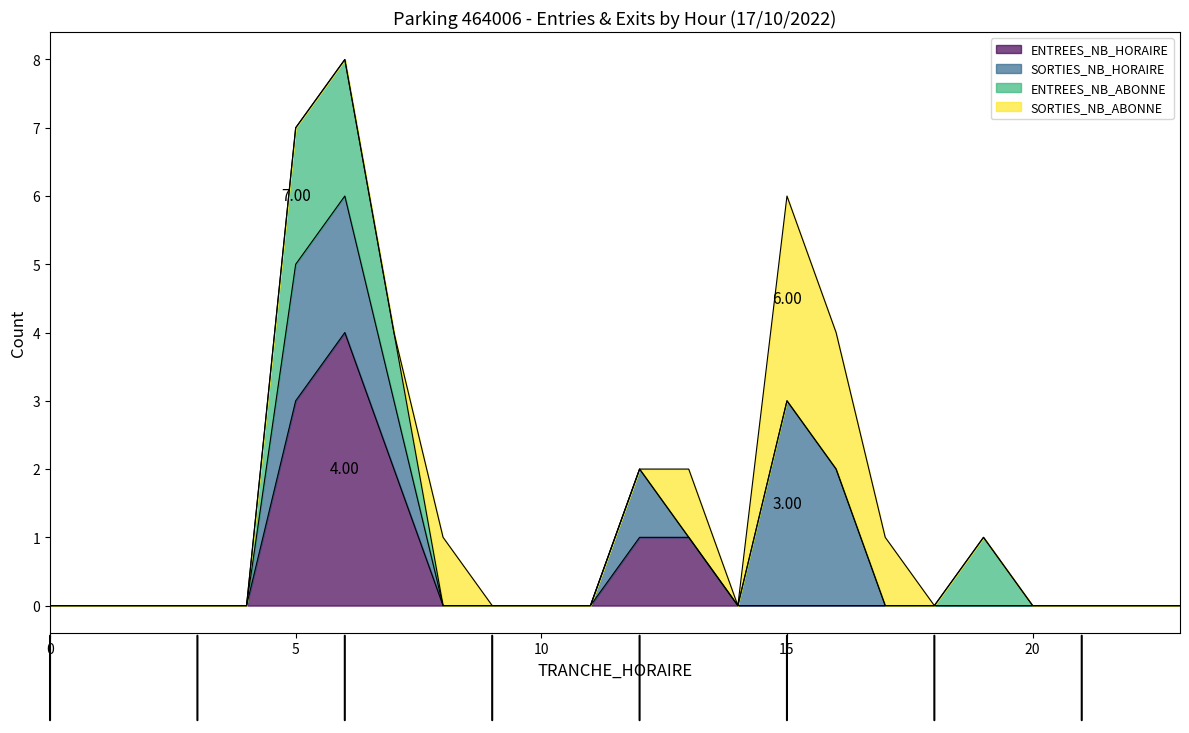

What is the sum of all ENTREES_NB_HORAIRE values?

11